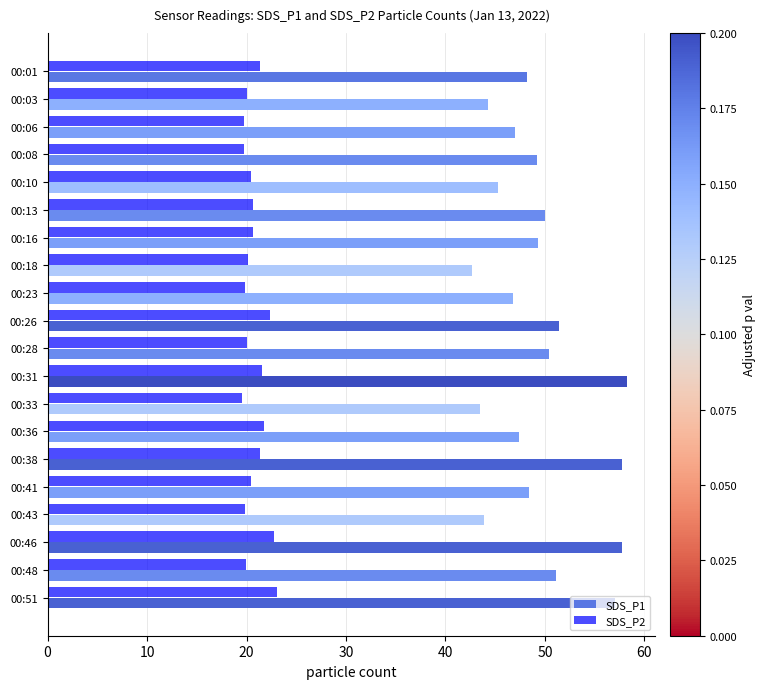

Rank the series by their maximum value, from highest to lowest.

SDS_P1, SDS_P2